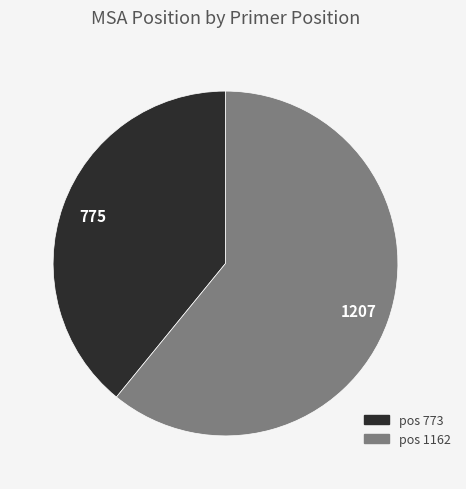

Is there any slice that represents more than half of the pie?

Yes